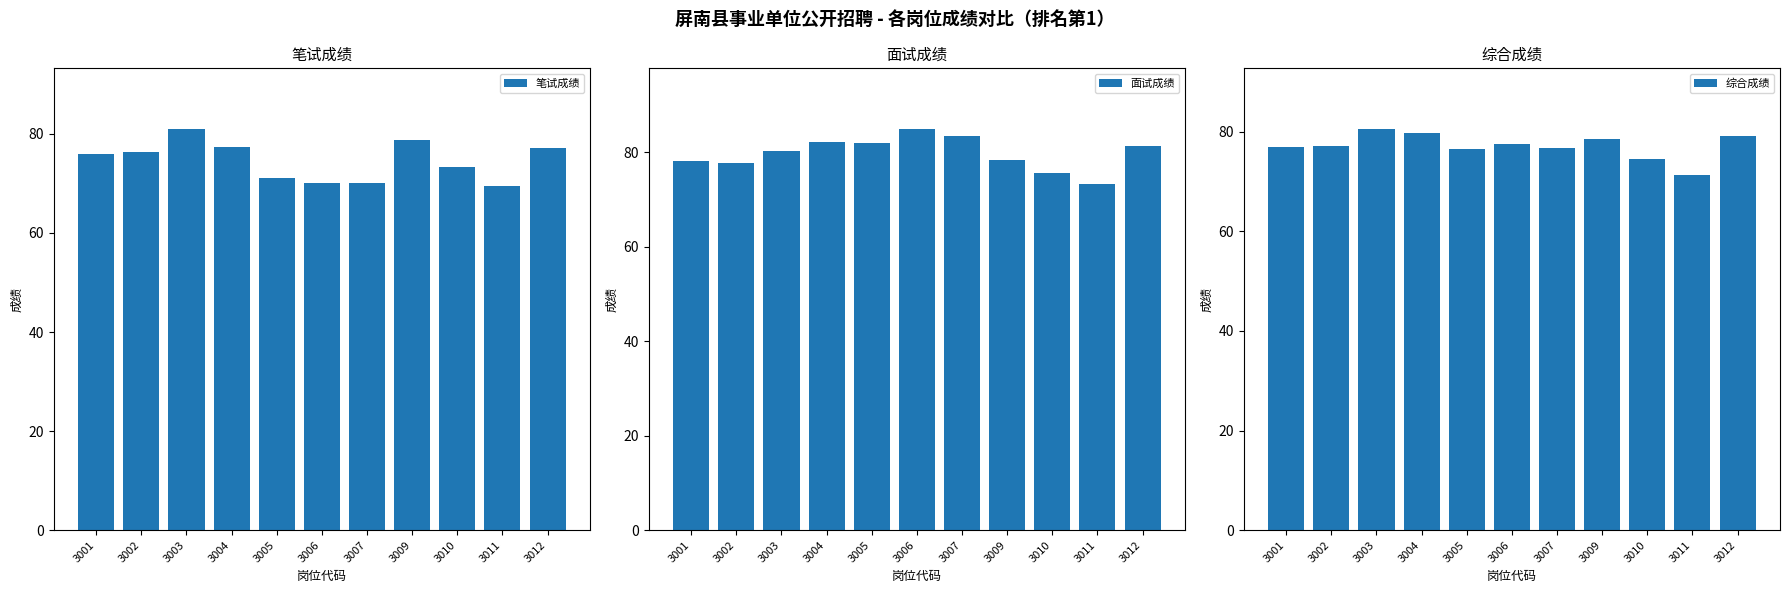

What is the total value across all series at 3004?

239.0